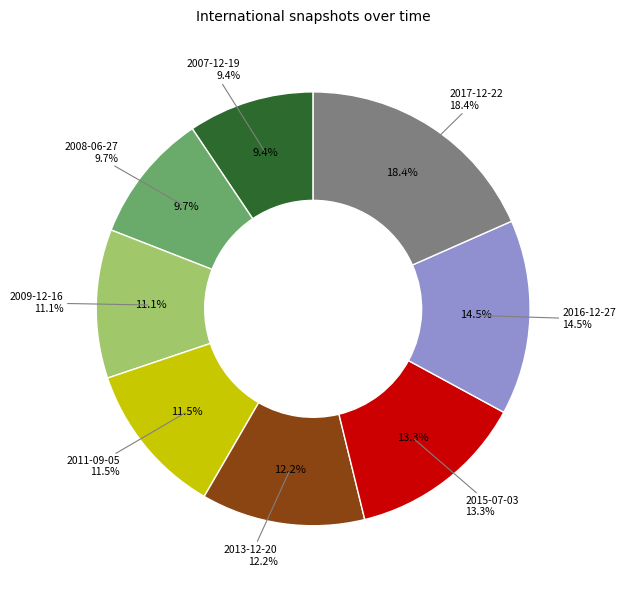

Which category has the biggest portion of the pie?

2017-12-22